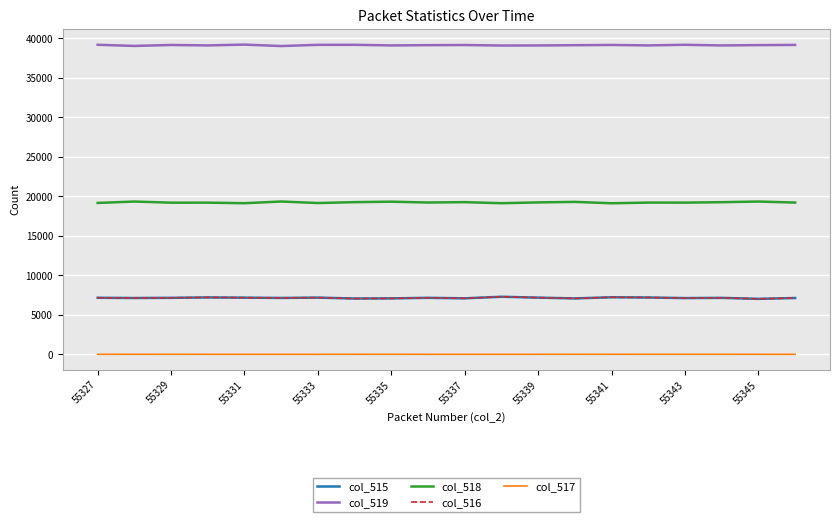

True or false: col_515 and col_518 intersect in this chart.

False